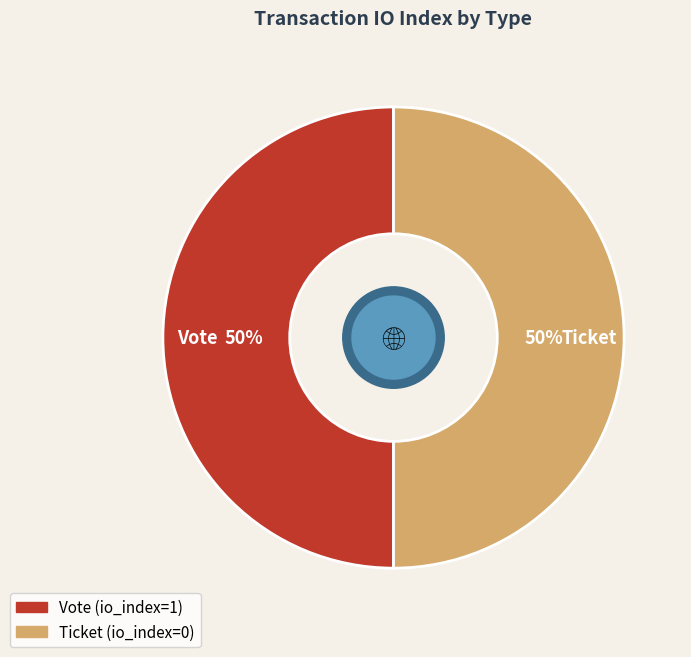

Do Ticket and Vote together represent more than half of the pie?

Yes